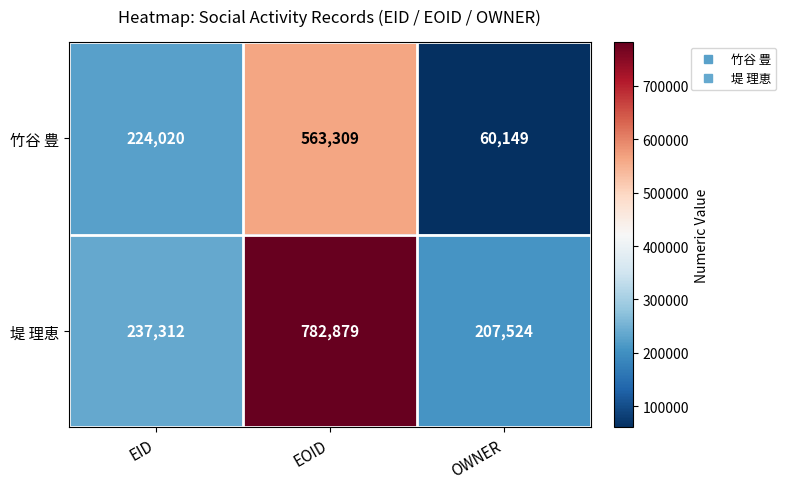

At which category is the sum across all series the highest?

EOID